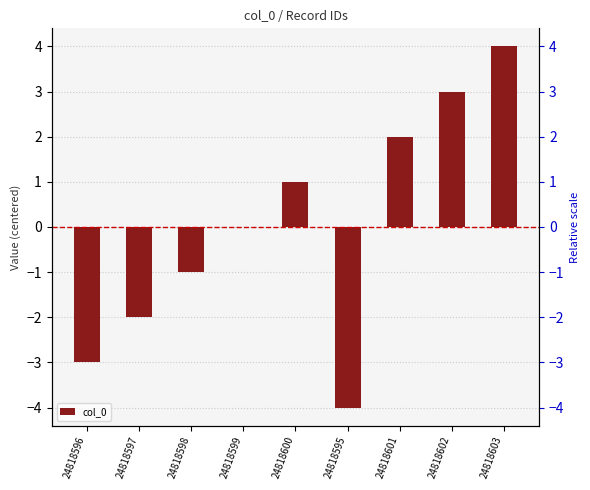

What is the difference between the maximum and minimum values?

8